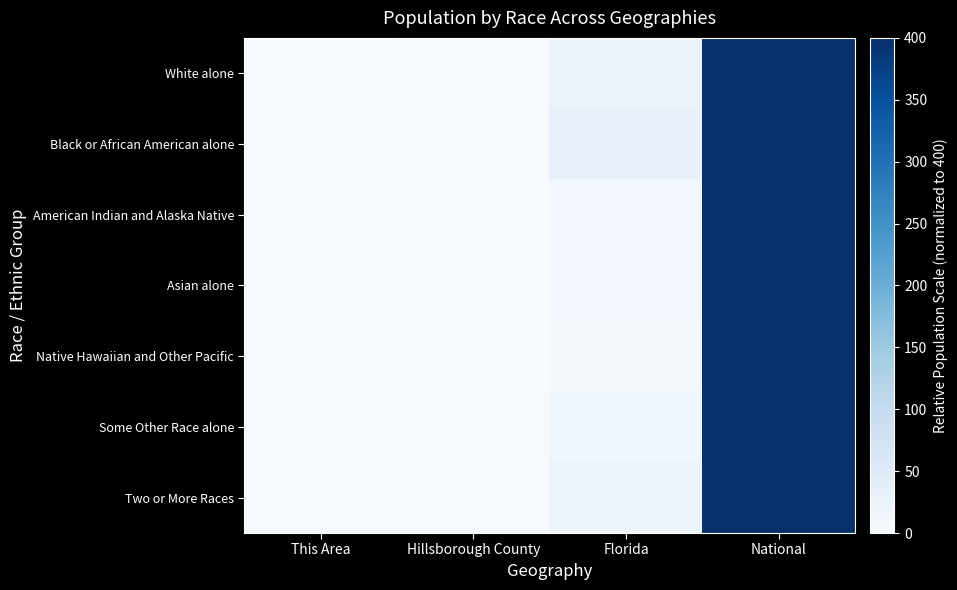

Rank the series by their maximum value, from lowest to highest.

Native Hawaiian and Other Pacific, American Indian and Alaska Native, Two or More Races, Asian alone, White alone, Black or African American alone, Some Other Race alone